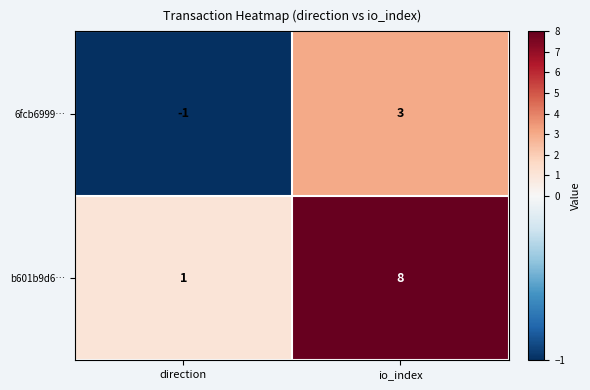

At which category is the sum across all series the highest?

io_index